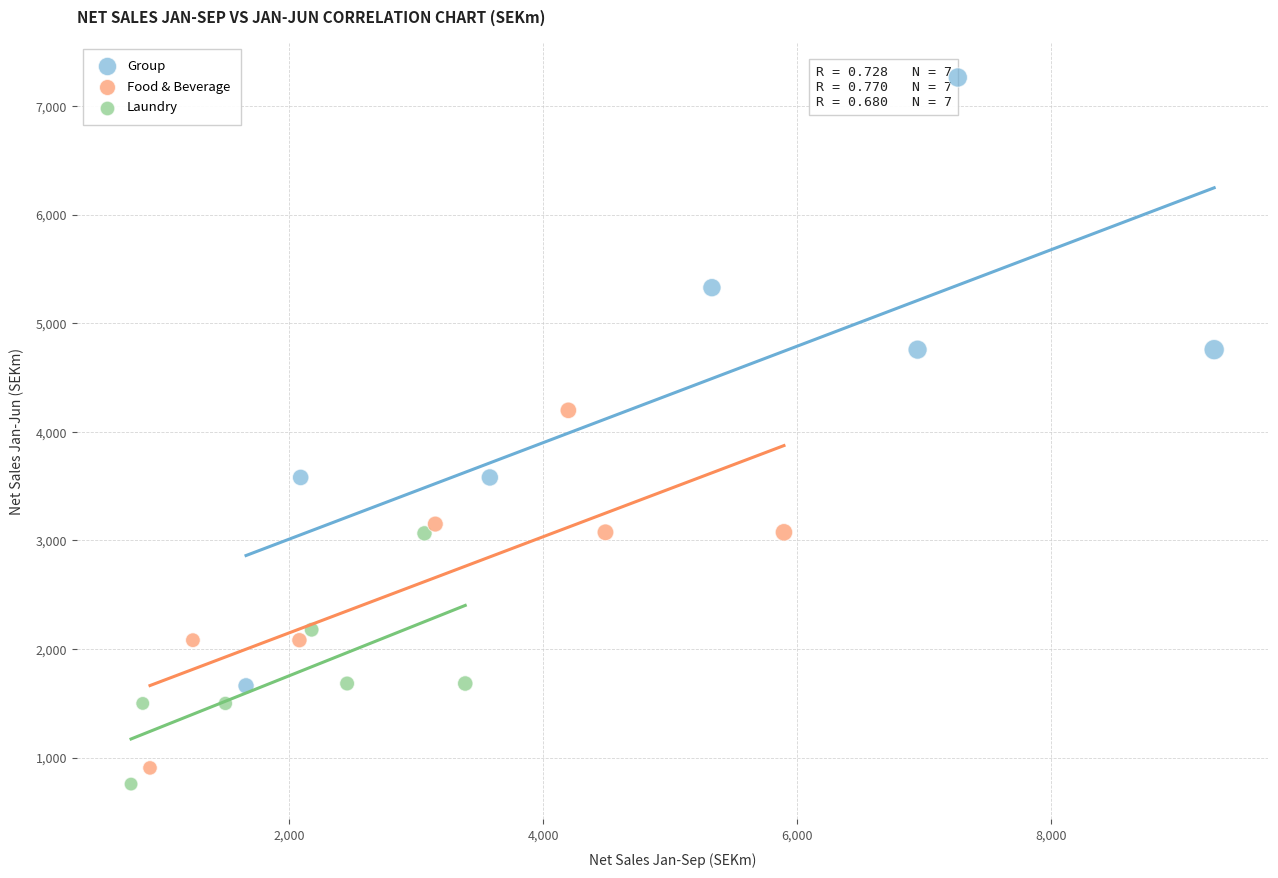

Which series has the largest Y range (max minus min)?

Group